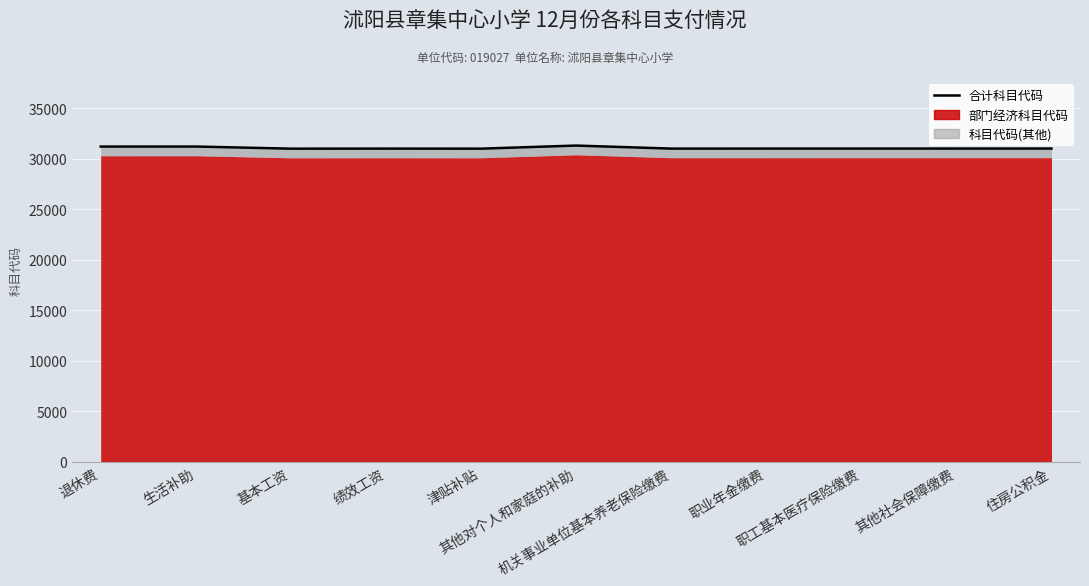

What is the greatest value displayed?

31311.0